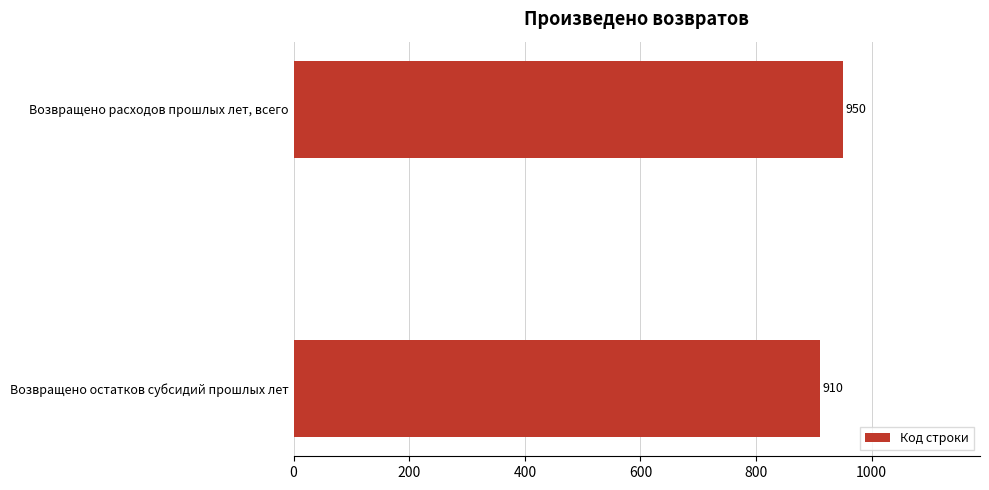

What is the change in value from Возвращено остатков субсидий прошлых лет to Возвращено расходов прошлых лет, всего?

+40